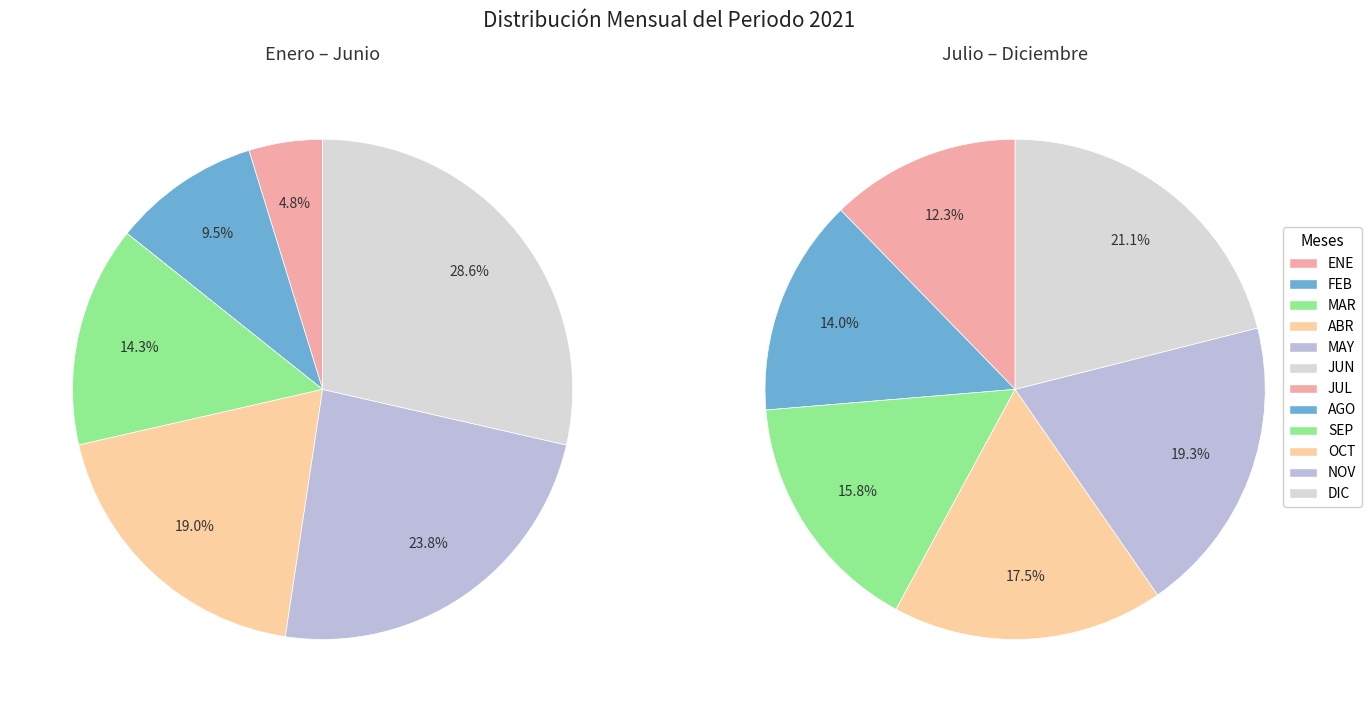

What is the largest slice in the pie chart?

DIC